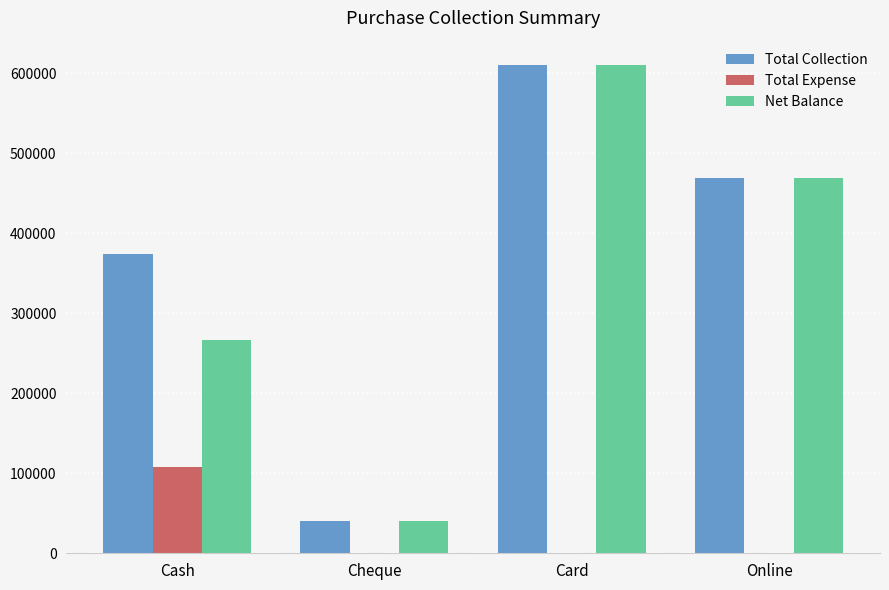

What is the spread (max minus min) of values at Card?

610500